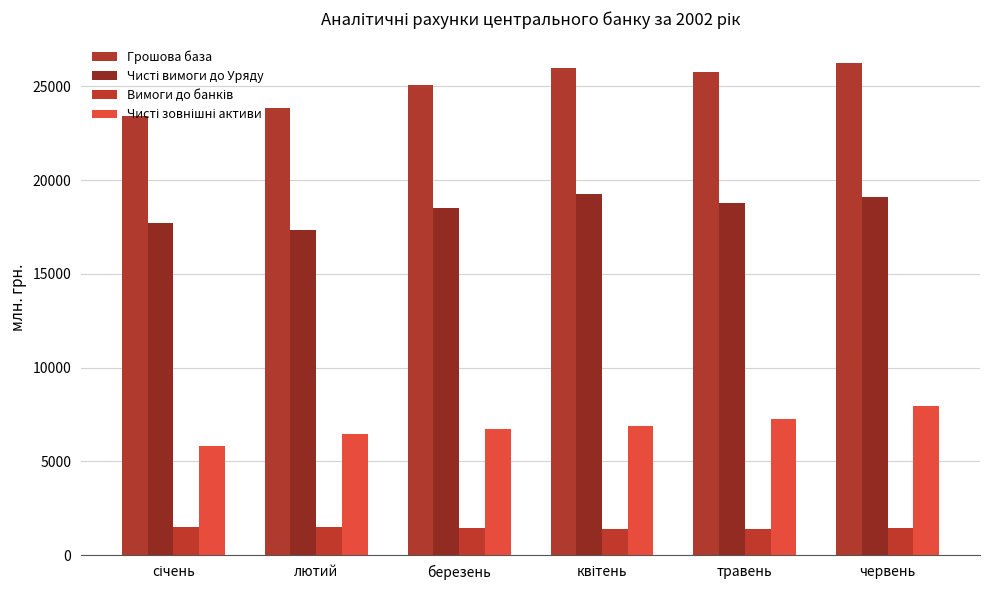

What is the approximate value of Грошова база at червень?

26227.3